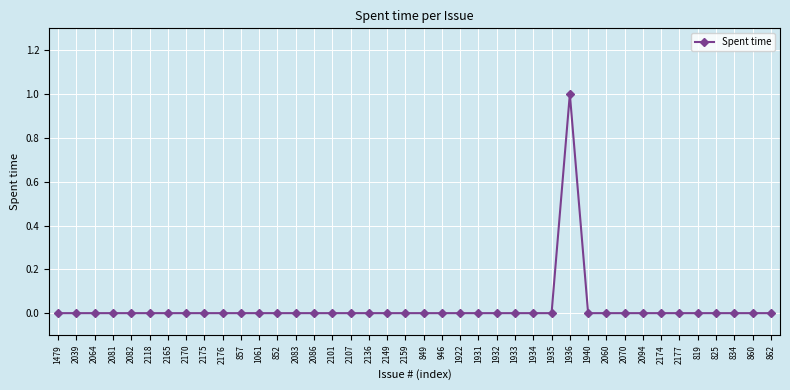

What is the label of the 7th point from the right?

2174